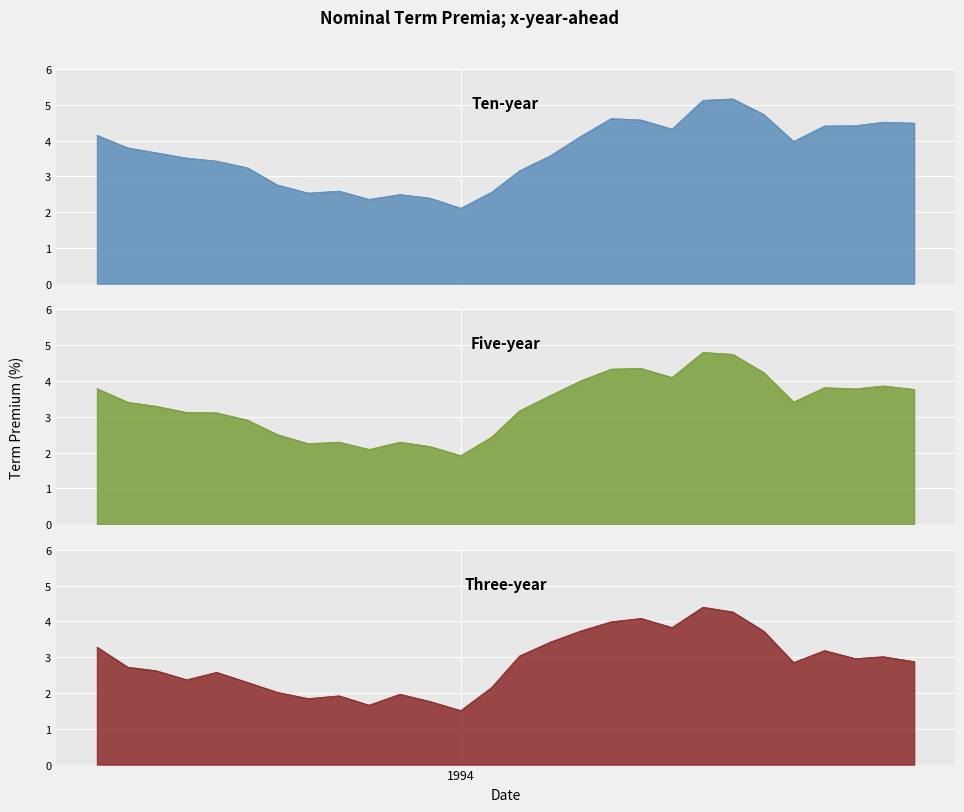

What is the difference between the Five-year values at 1993-06 and 1994-03?

0.3